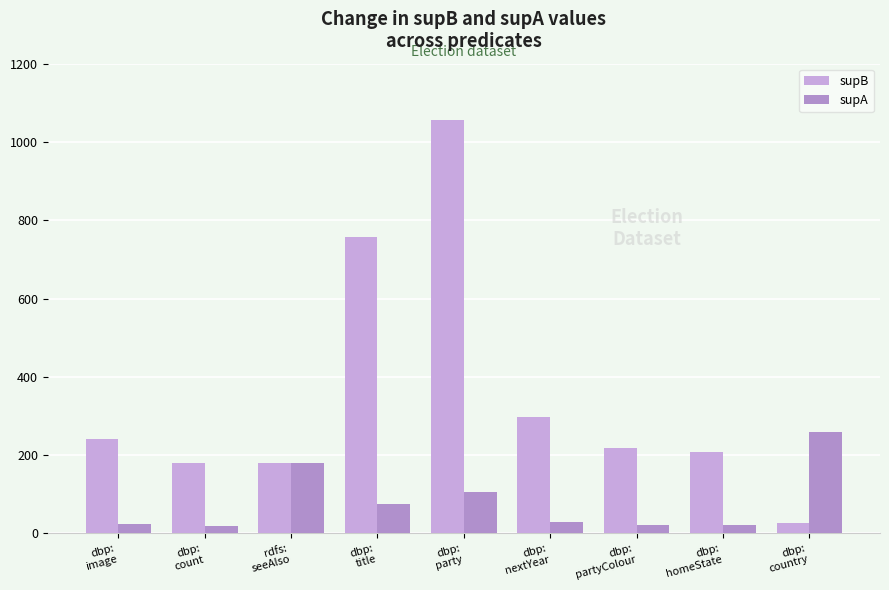

What is the value of the supA bar at the 6th from the left?

30